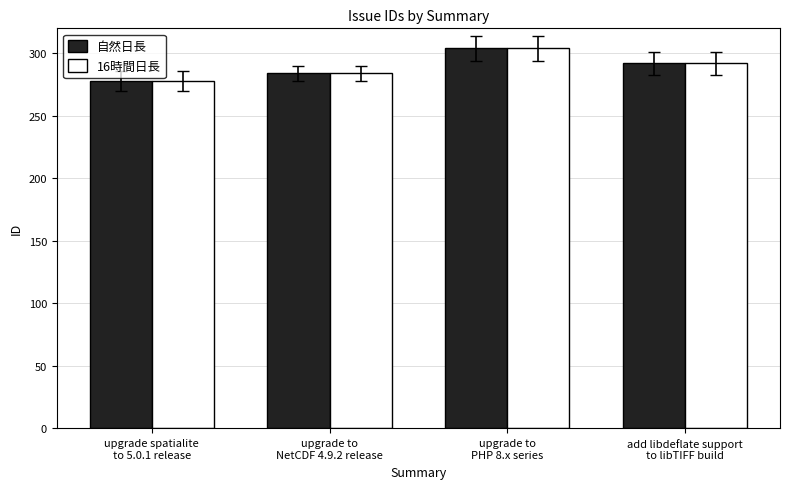

Reading left to right, extract all data points from this chart.

自然日長: upgrade spatialite
to 5.0.1 release=278	upgrade to
NetCDF 4.9.2 release=284	upgrade to
PHP 8.x series=304	add libdeflate support
to libTIFF build=292
16時間日長: upgrade spatialite
to 5.0.1 release=278	upgrade to
NetCDF 4.9.2 release=284	upgrade to
PHP 8.x series=304	add libdeflate support
to libTIFF build=292